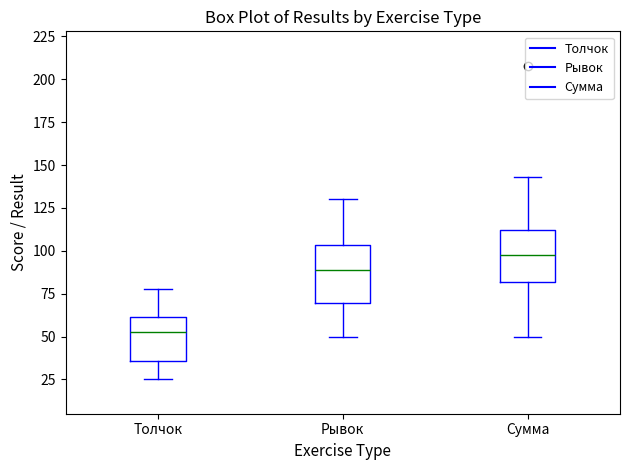

Which box has the lowest median line?

Толчок